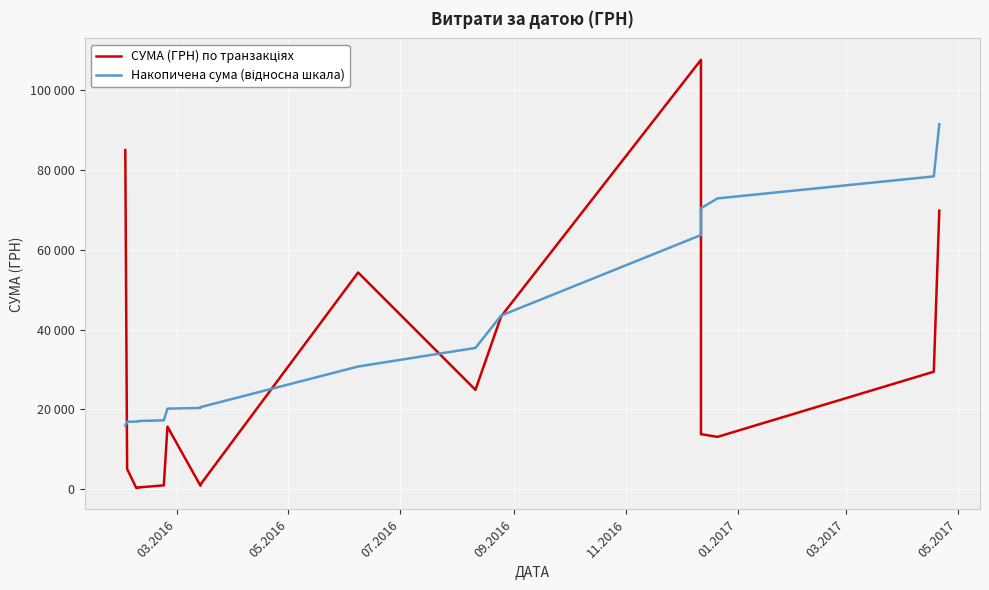

Rank the series at 01.2017 from lowest to highest value.

СУМА (ГРН) по транзакціях, Накопичена сума (відносна шкала)